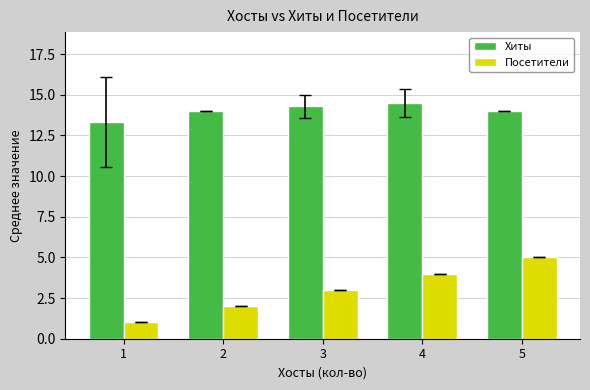

What is the value of the Хиты bar at the 1st from the left?

13.3